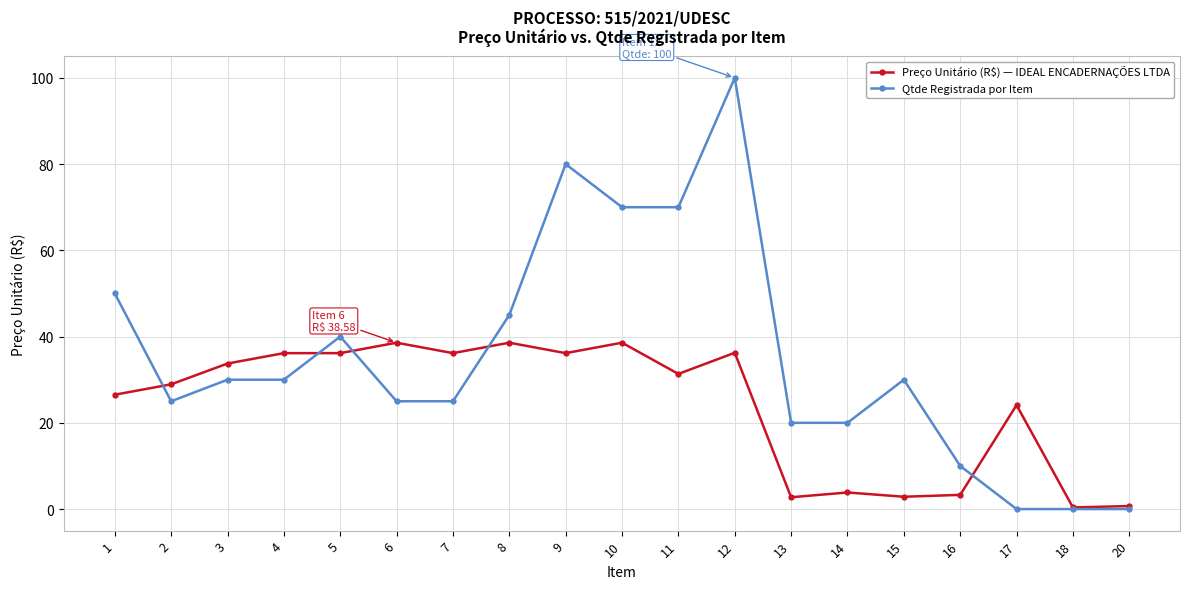

At which category is the sum across all series the highest?

12